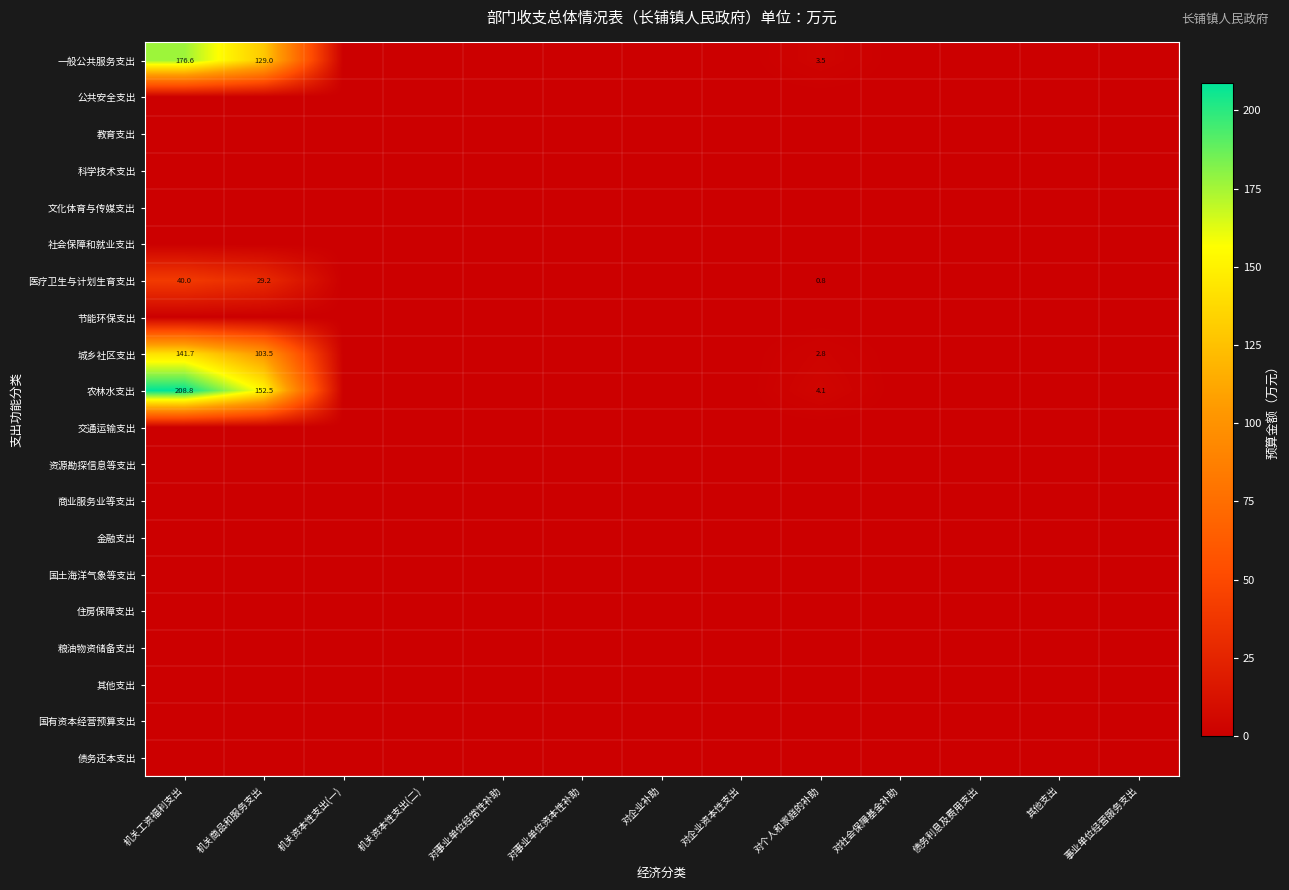

At how many categories does at least one series exceed 151?

2